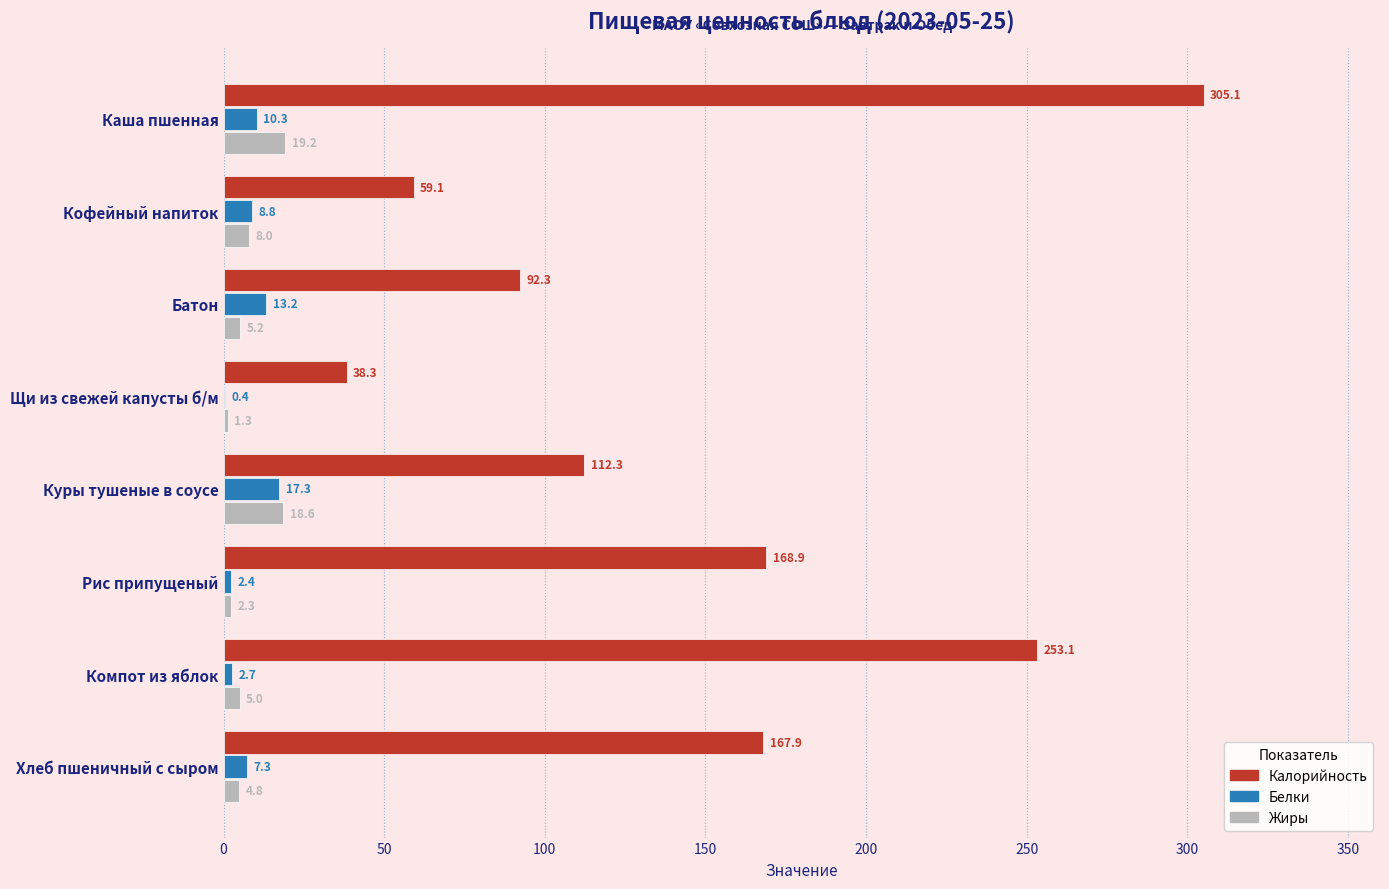

What is the average value of the Белки series?

7.8